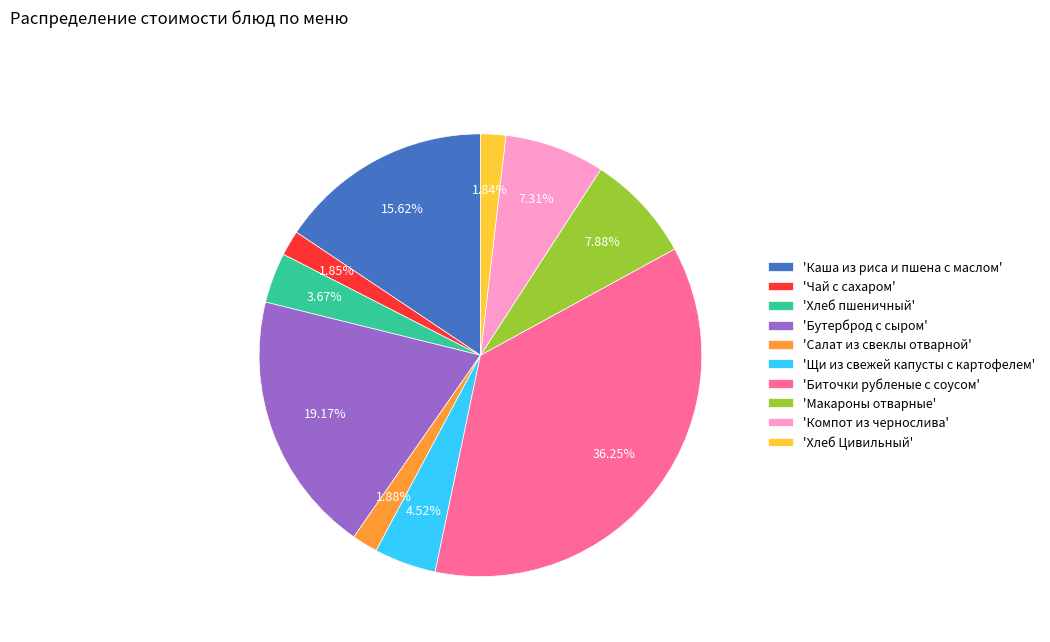

Does 'Хлеб Цивильный' account for over 50% of the chart?

No